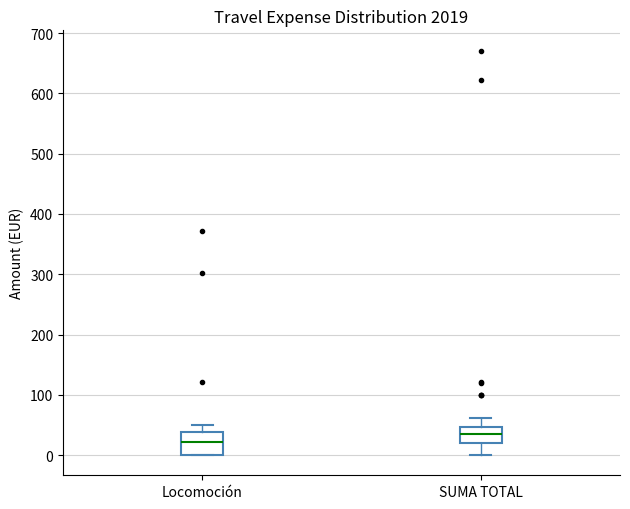

Where does the upper whisker of the box for Locomoción end on the y-axis? The values are not printed on the chart, so give them approximately, as read against the axis.

50